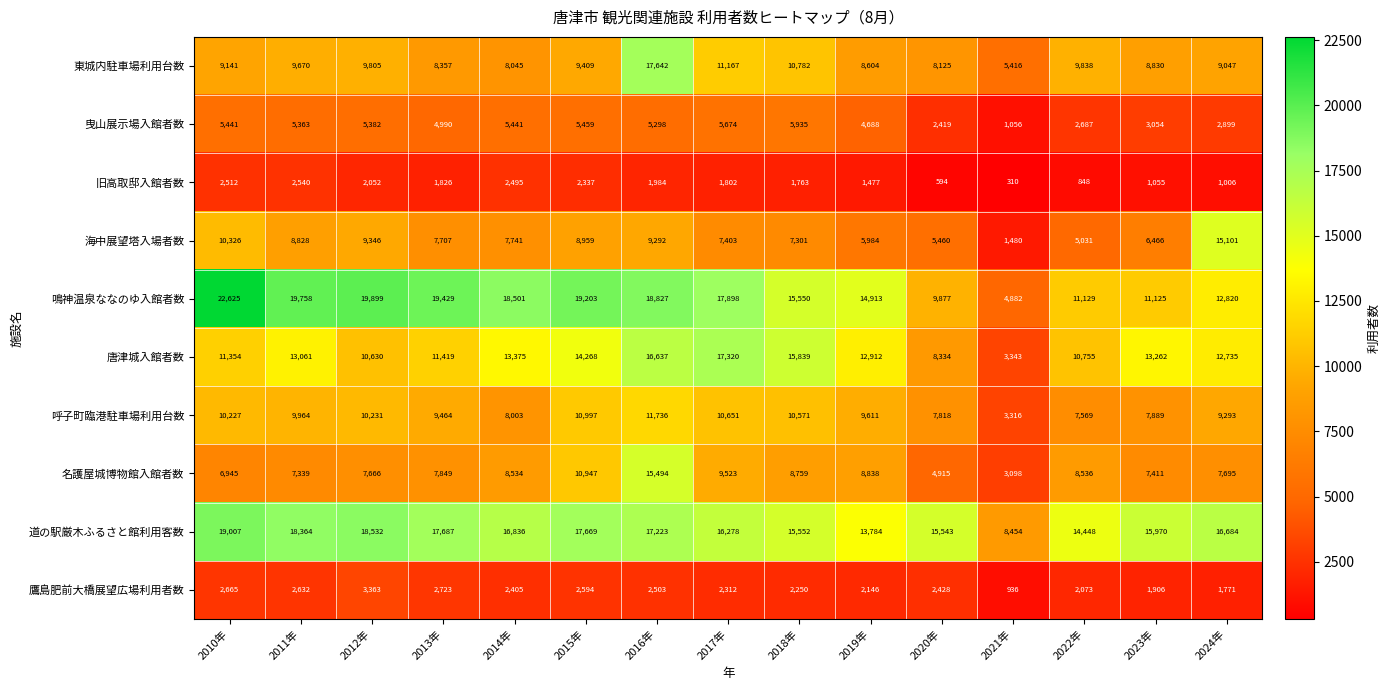

Is it true that 呼子町臨港駐車場利用台数 equals 10231 at 2012年?

True